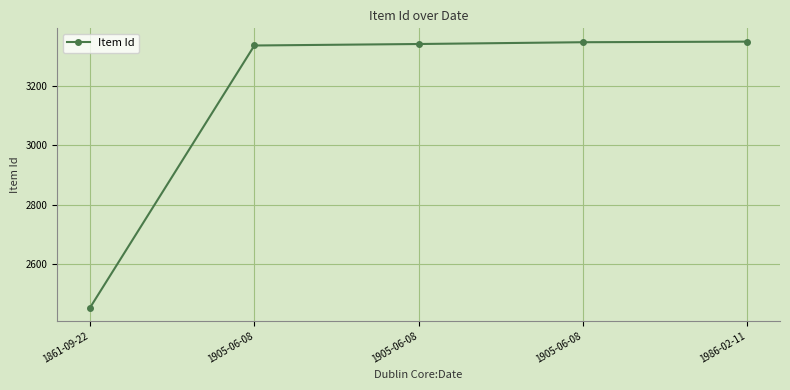

Reading left to right, list all the values displayed in this chart.

1861-09-22=2454	1905-06-08=3335	1905-06-08=3340	1905-06-08=3346	1986-02-11=3348